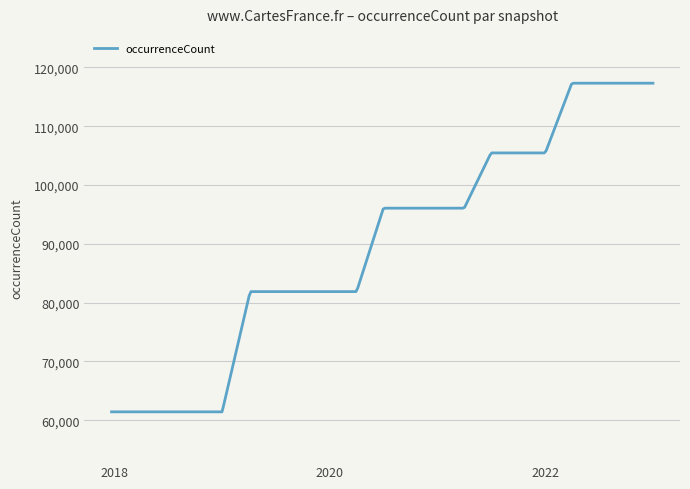

What is the minimum value shown in the chart?

61442.0